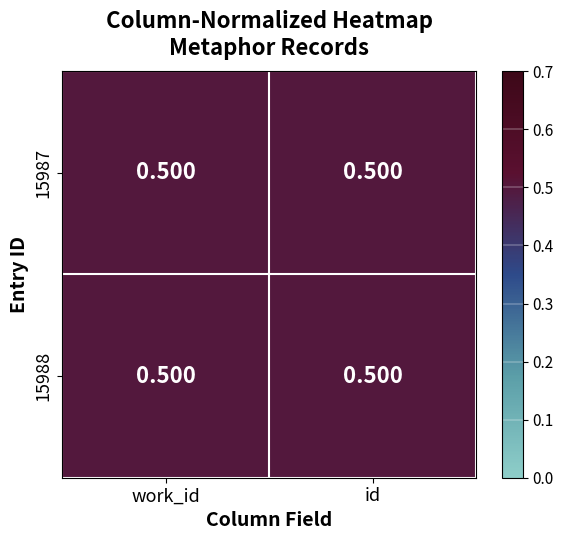

Reading left to right, transcribe all the data shown in this chart.

15987: work_id=0.5	id=0.5
15988: work_id=0.5	id=0.5